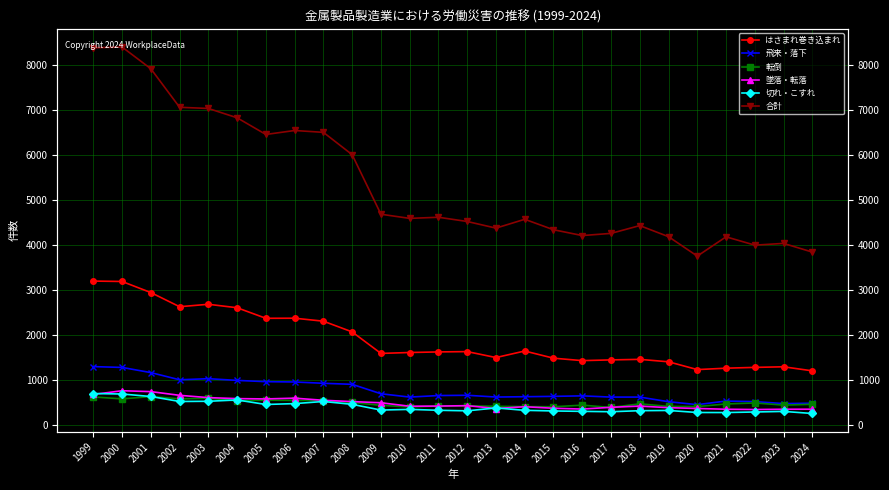

At which label is 切れ・こすれ closest to 484?

2006